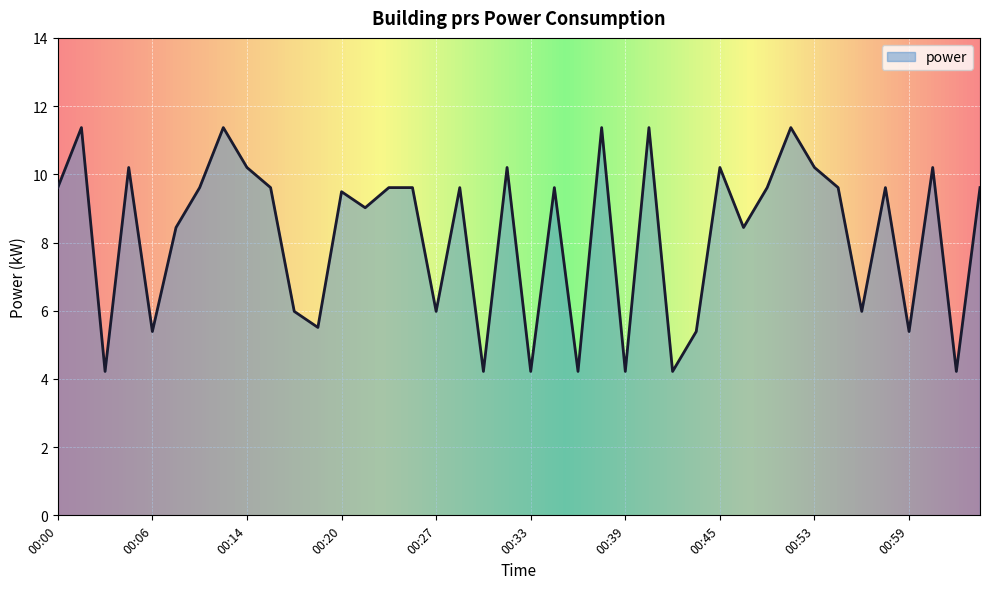

What is the maximum value shown in the chart?

11.4